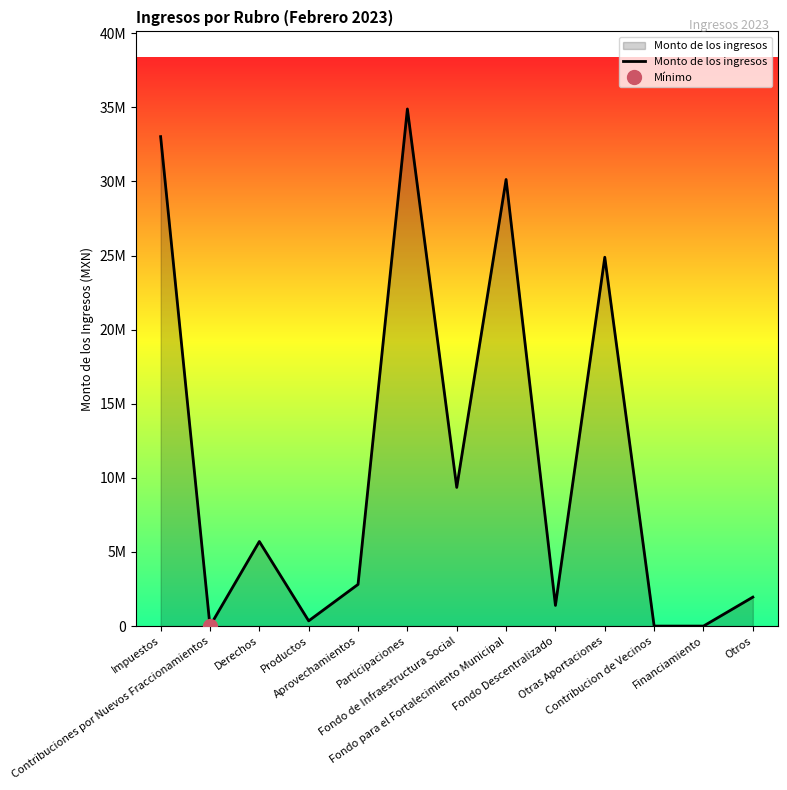

Reading right to left, what are all the values shown in this chart?

Otros=1952587.1	Financiamiento=0.0	Contribucion de Vecinos=0.0	Otras Aportaciones=24886180.6	Fondo Descentralizado=1394713.9	Fondo para el Fortalecimiento Municipal=30133127.8	Fondo de Infraestructura Social=9355396.2	Participaciones=34890714.6	Aprovechamientos=2811126.7	Productos=352236.0	Derechos=5706262.4	Contribuciones por Nuevos Fraccionamientos=0.0	Impuestos=33024048.0